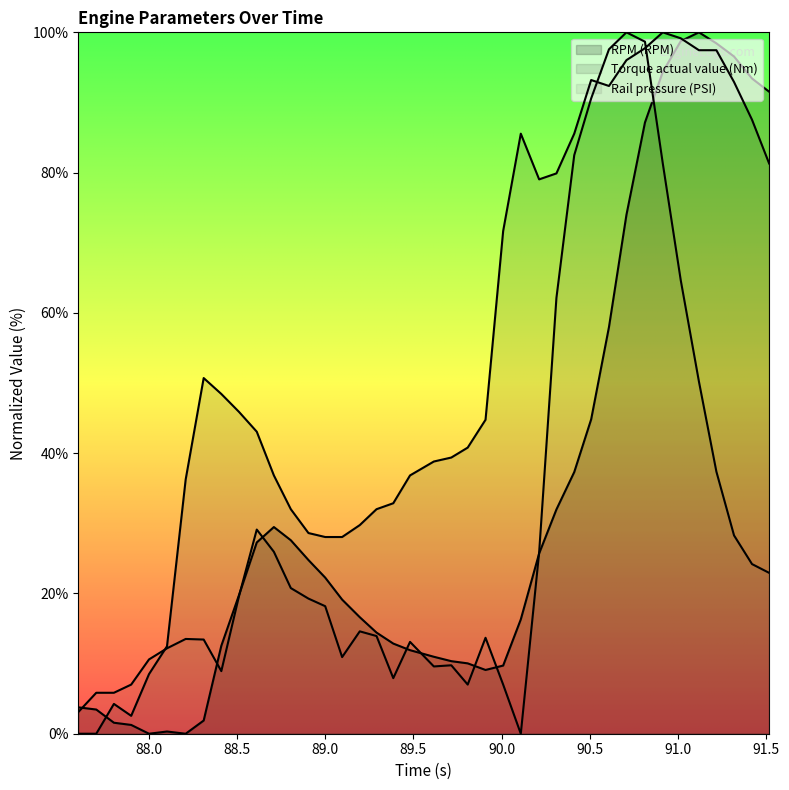

True or false: Torque actual value (Nm) has a value of 2.5 at 87.9.

True